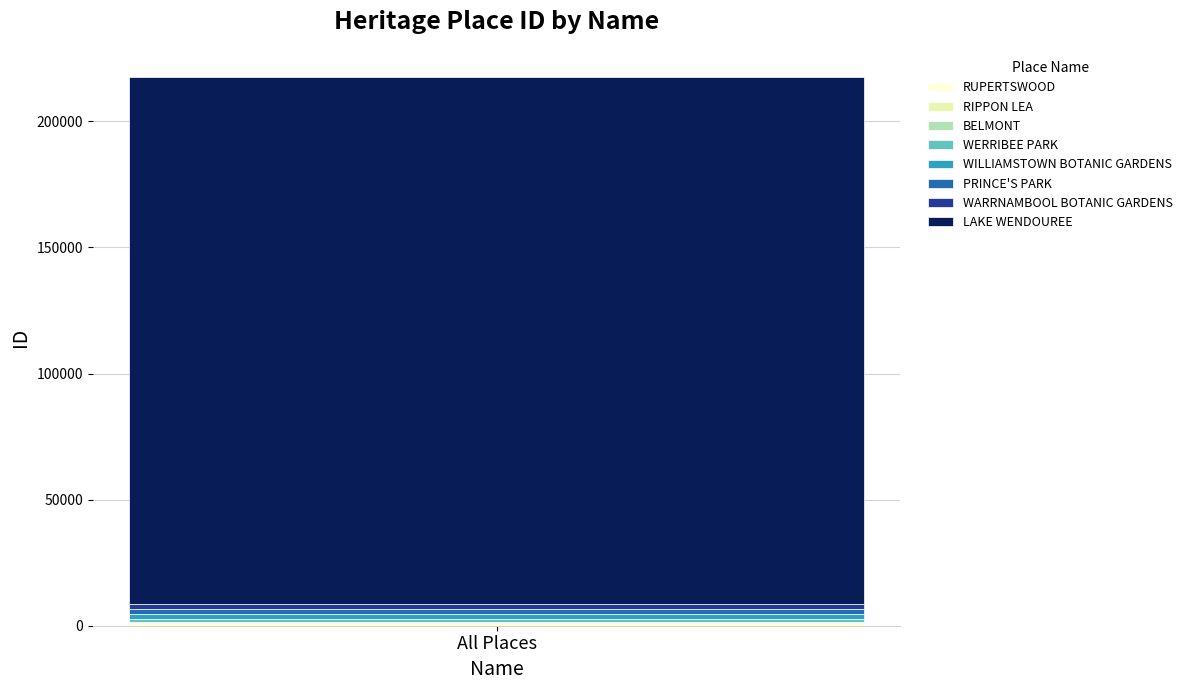

Are the bars grouped side by side (vs. stacked)?

No